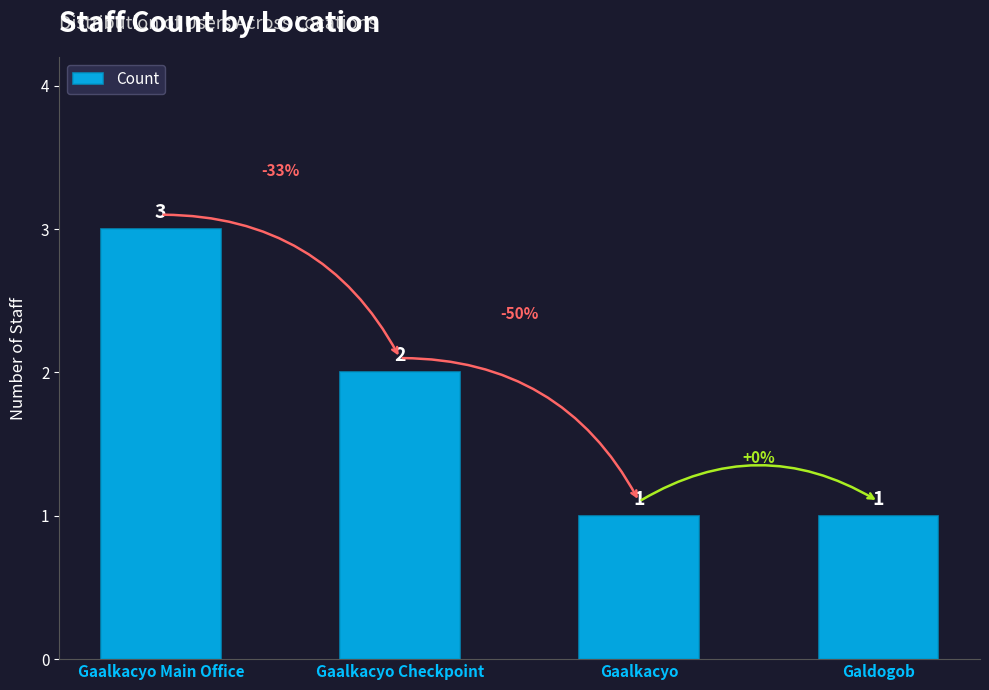

Is it true that the value at Gaalkacyo is 0?

False